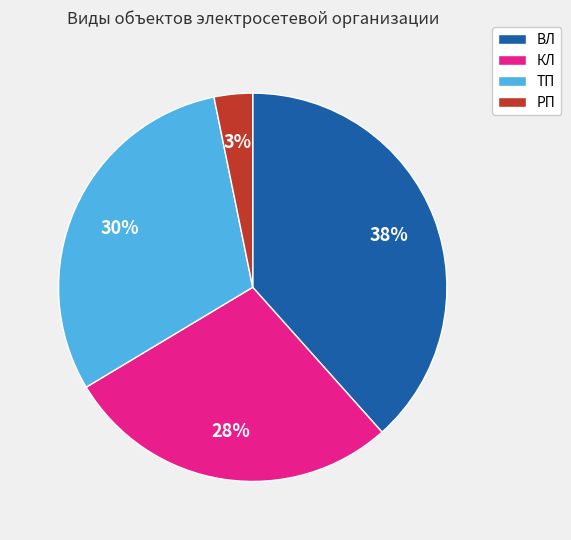

Which category has the biggest portion of the pie?

ВЛ